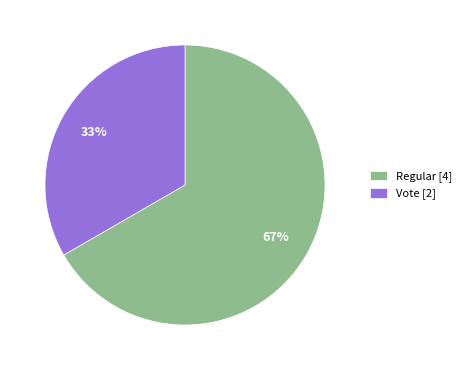

Do Regular [4] and Vote [2] together represent more than half of the pie?

Yes